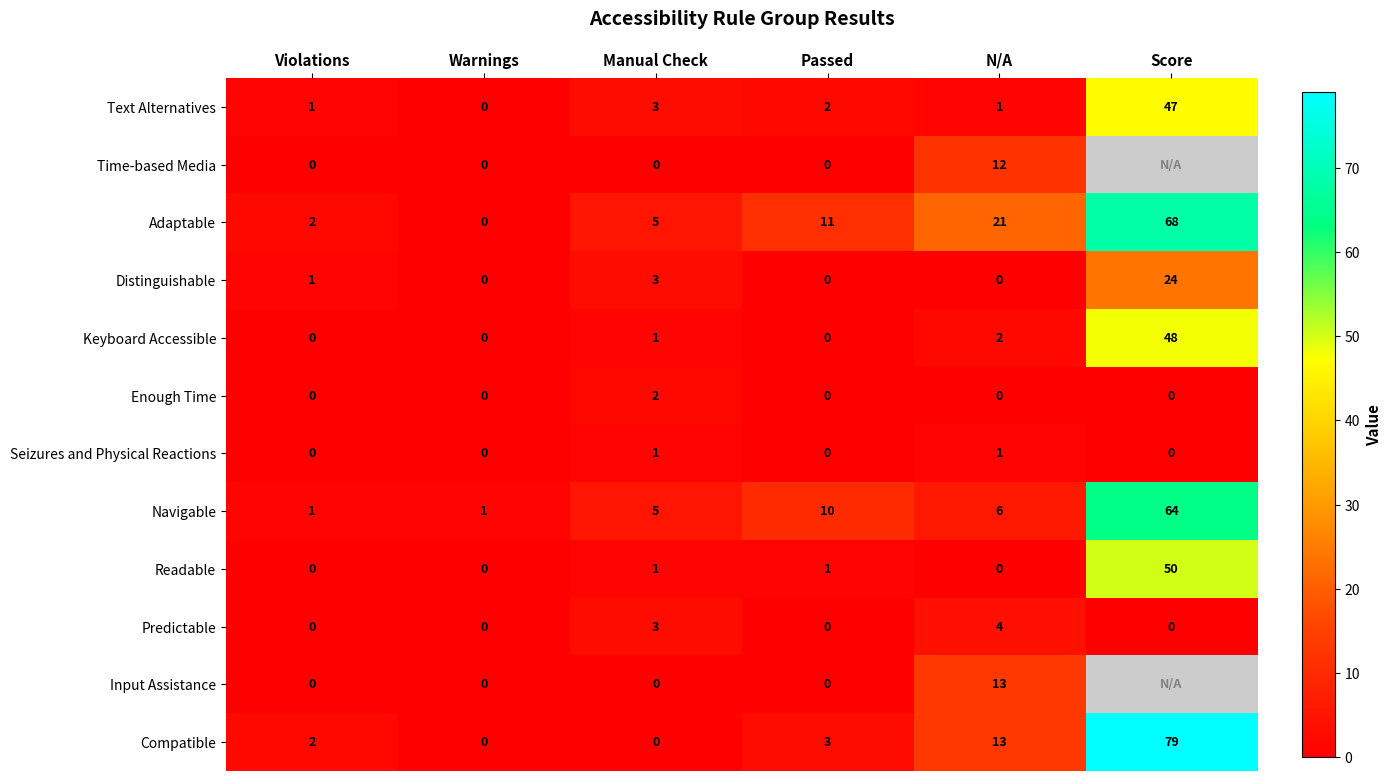

What is the sum of all Adaptable values?

107